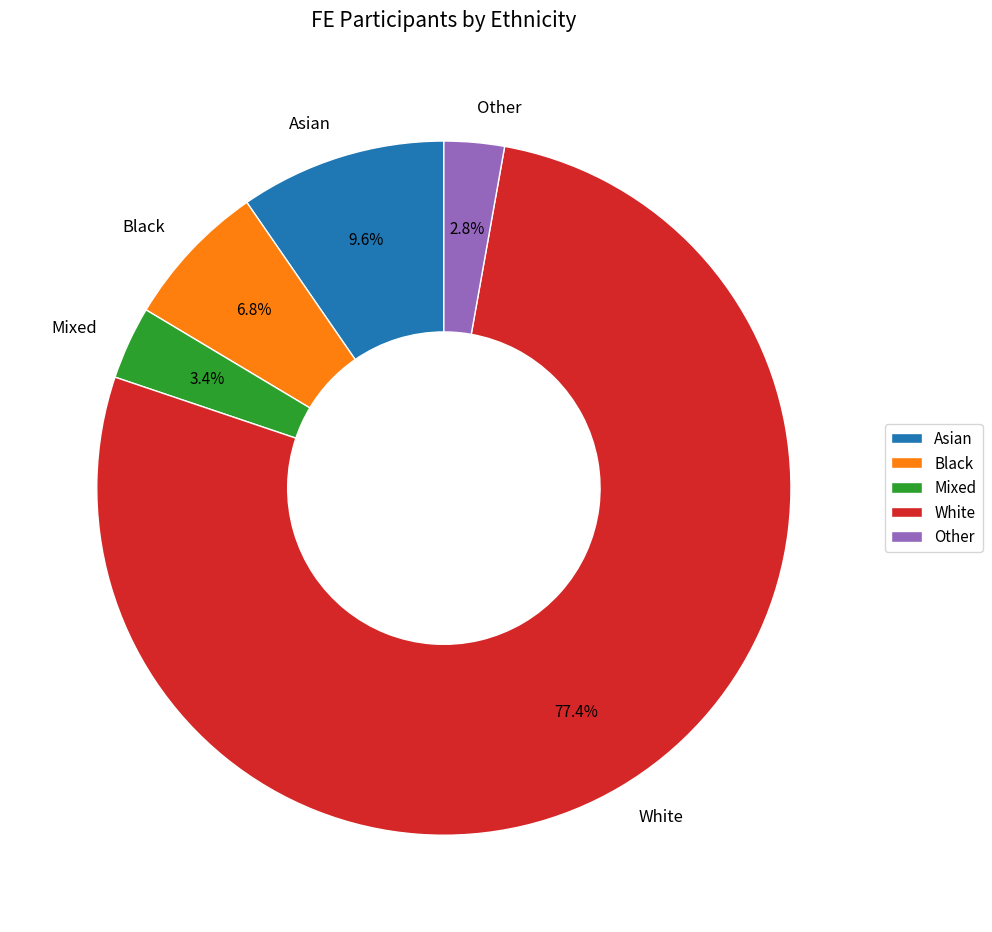

True or false: Asian accounts for 10% of the total.

True